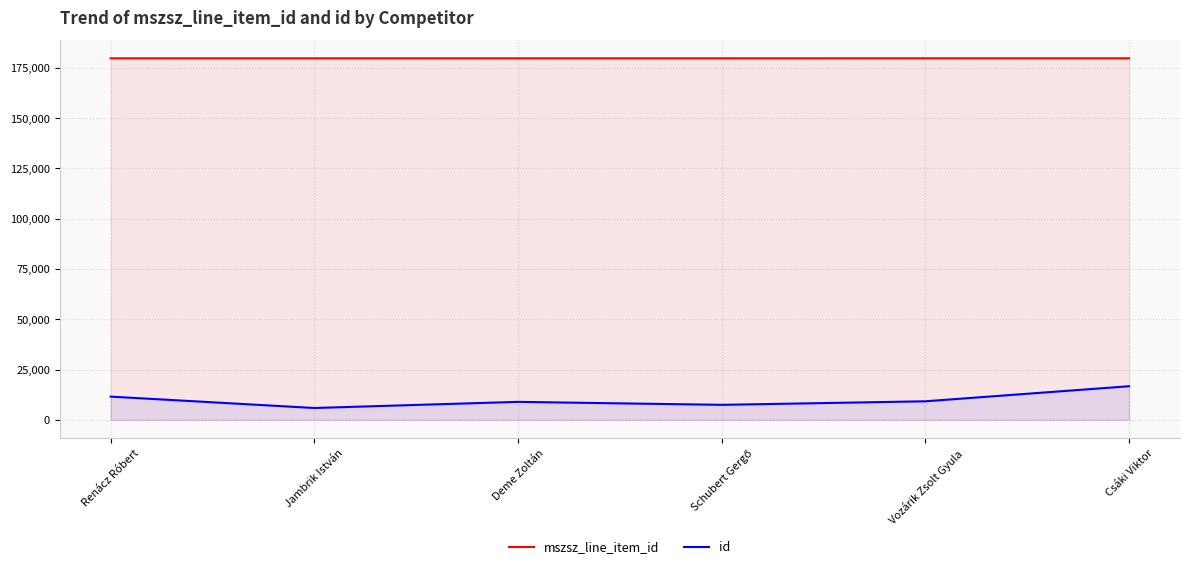

At how many categories does at least one series exceed 32314?

6